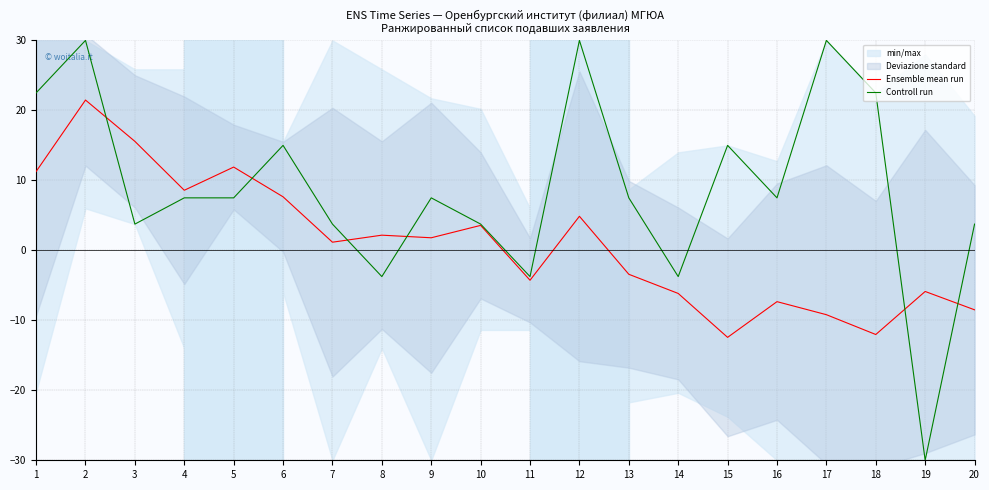

Which label corresponds to the largest value in the chart?

2